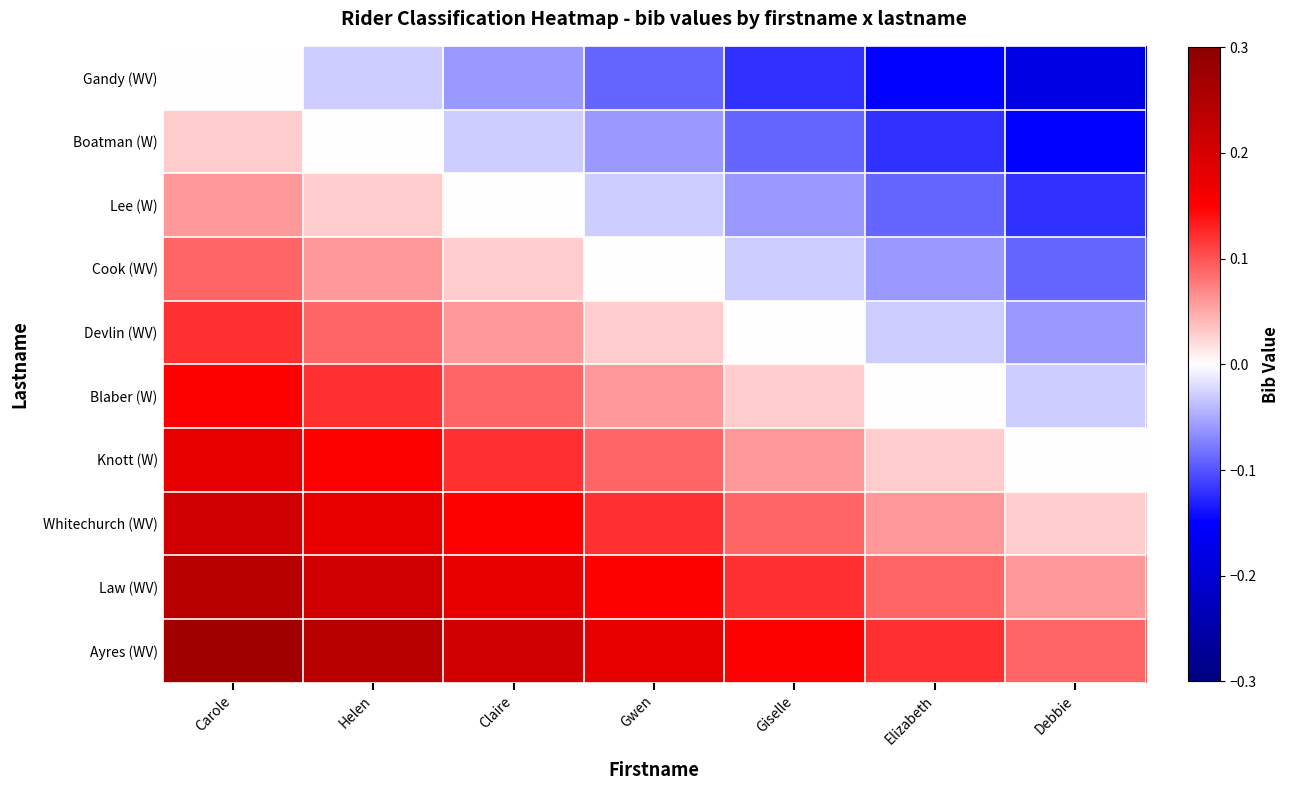

What is the total value across all series at Claire?

0.8